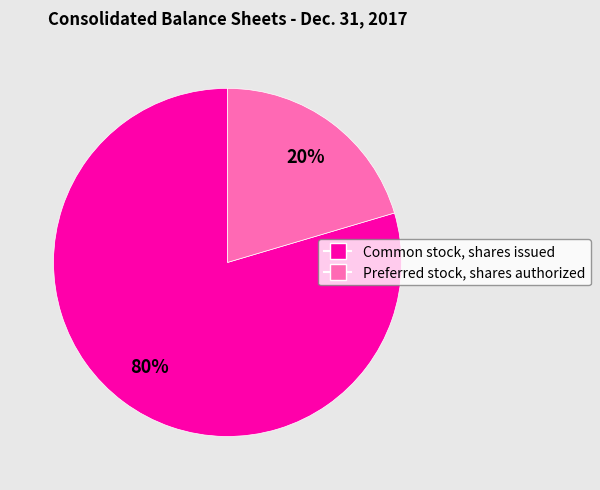

Is it true that Common stock, shares issued is 74% of the pie?

False